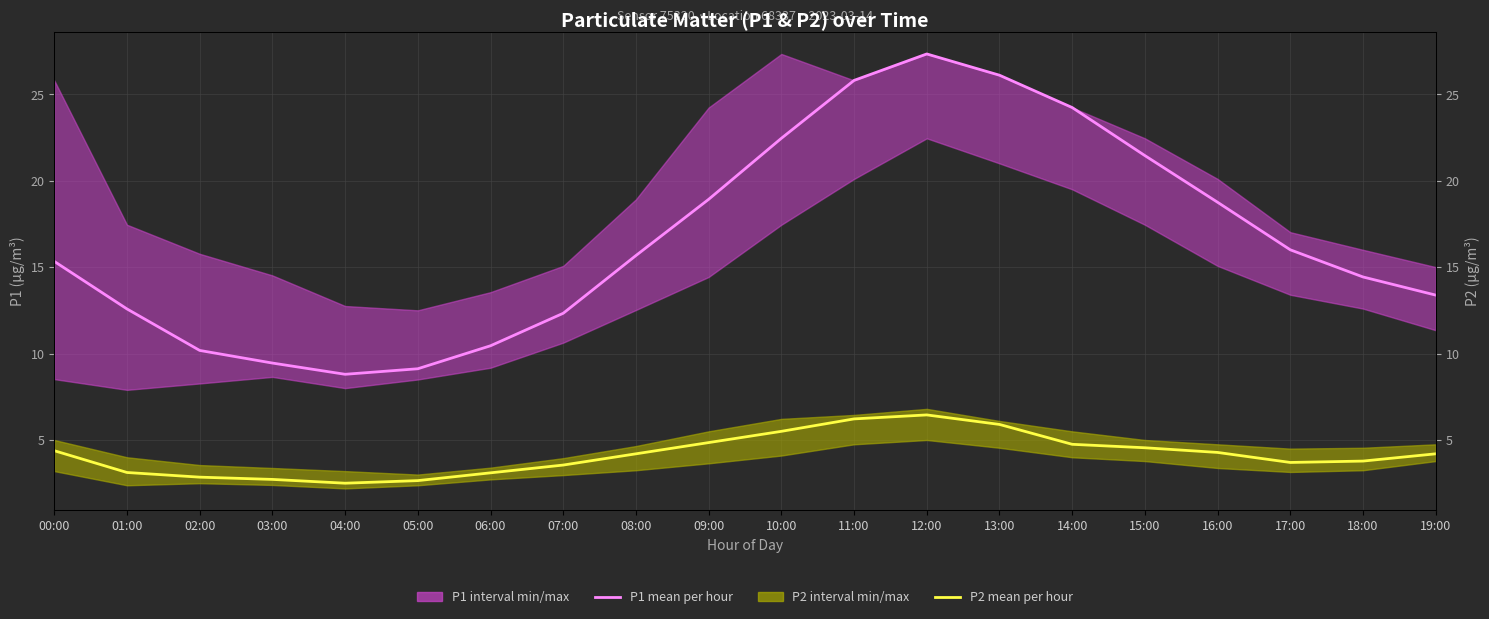

What is the value of the P2 mean per hour point at the 17th from the left?

4.3